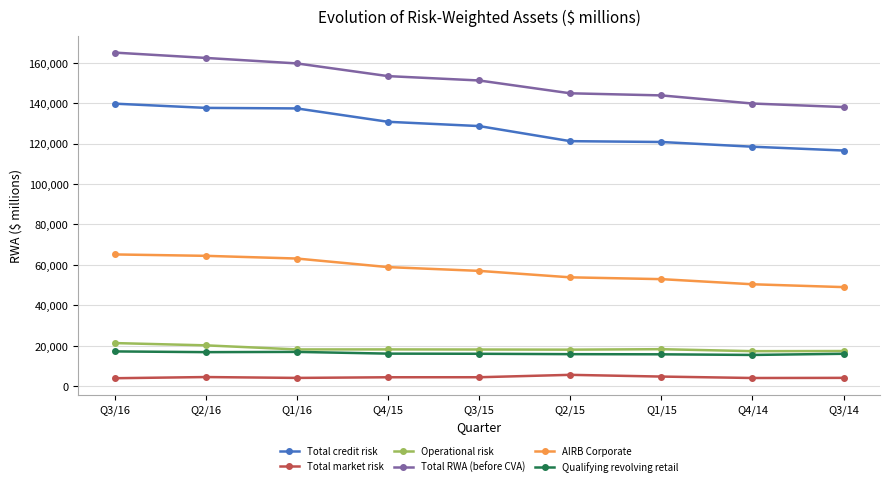

What are all the series names shown in the legend?

Total credit risk, Total market risk, Operational risk, Total RWA (before CVA), AIRB Corporate, Qualifying revolving retail